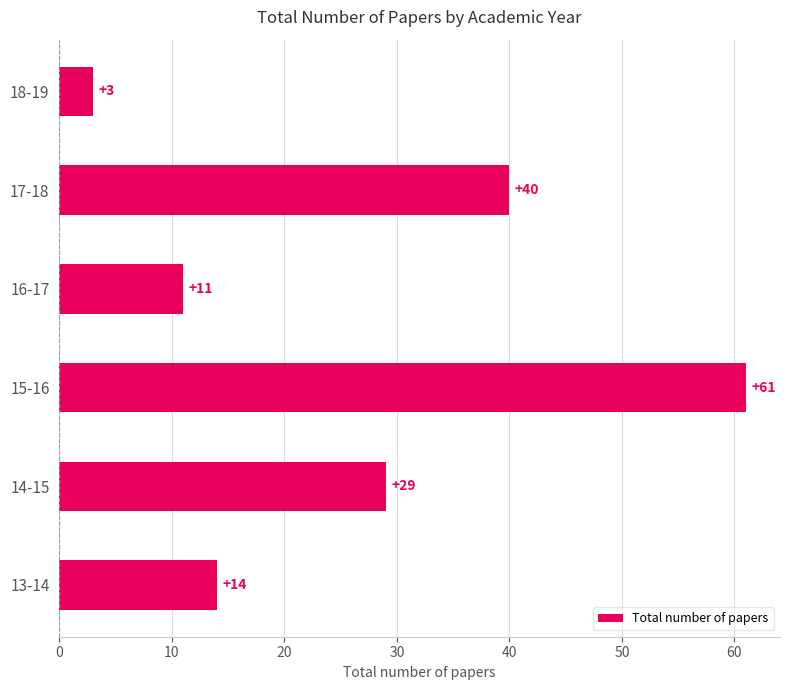

Is it true that the value at 14-15 is 29?

True